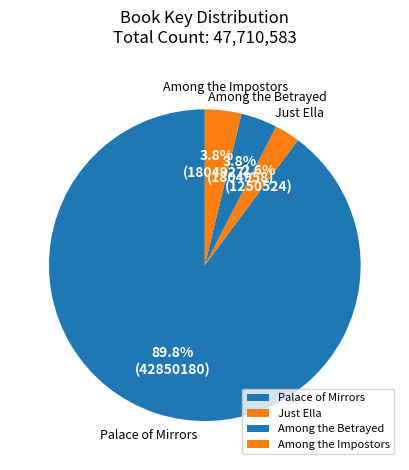

Do Among the Betrayed and Among the Impostors together represent more than half of the pie?

No